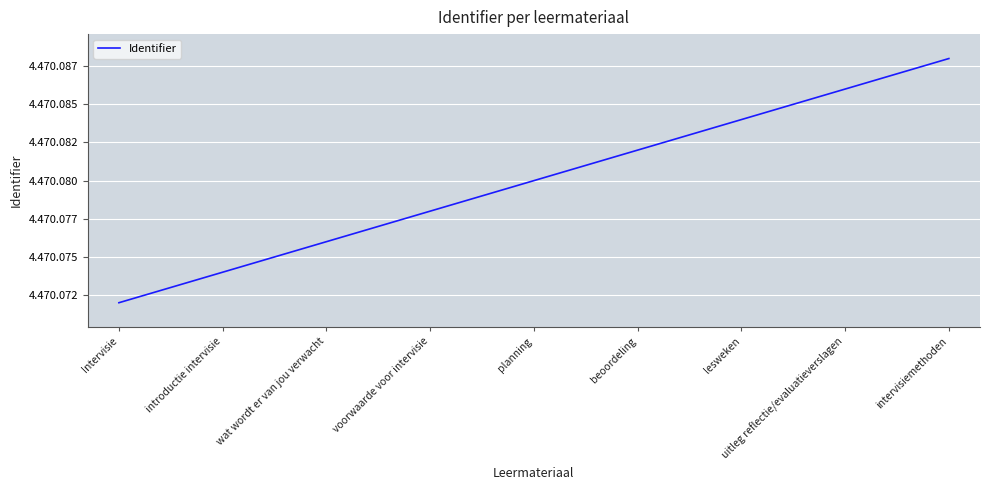

Is this an area chart (filled region under the line)?

No